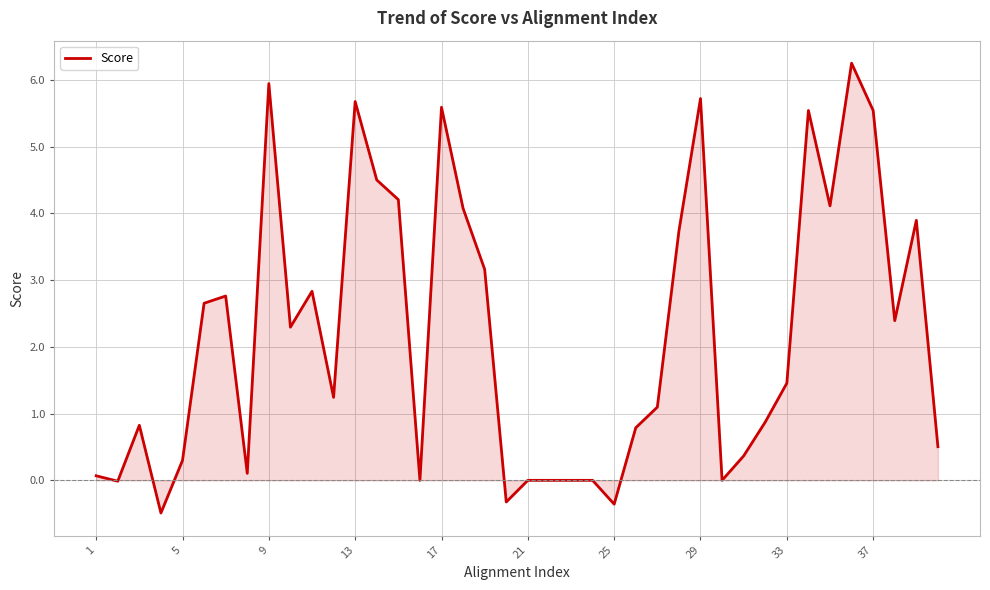

What is the smallest value displayed?

-0.5